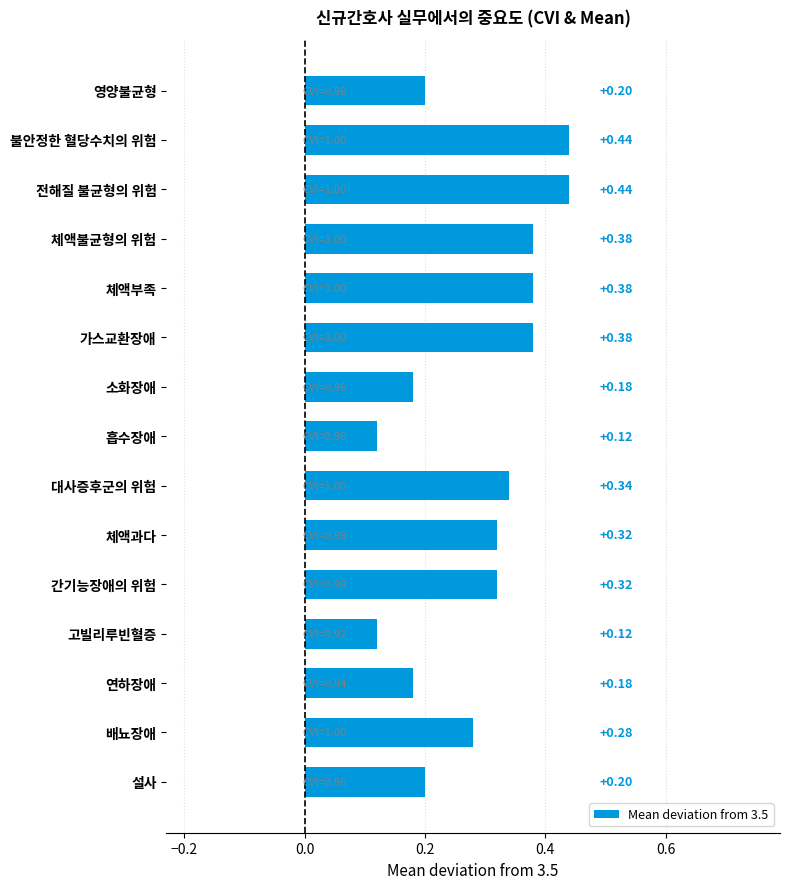

What is the label of the 10th bar from the top?

체액과다